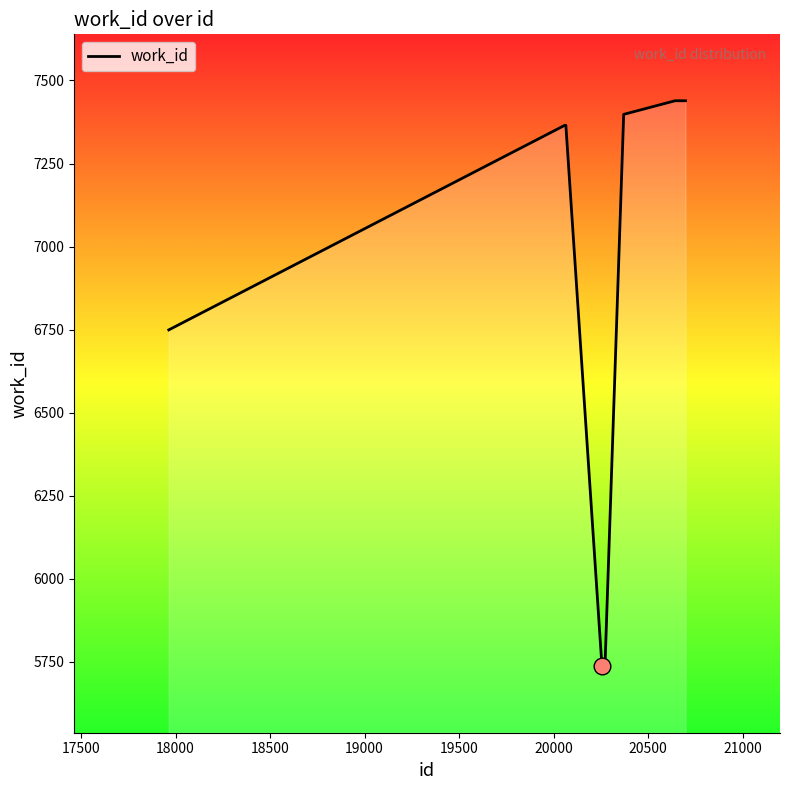

Count the number of data series in this chart.

1